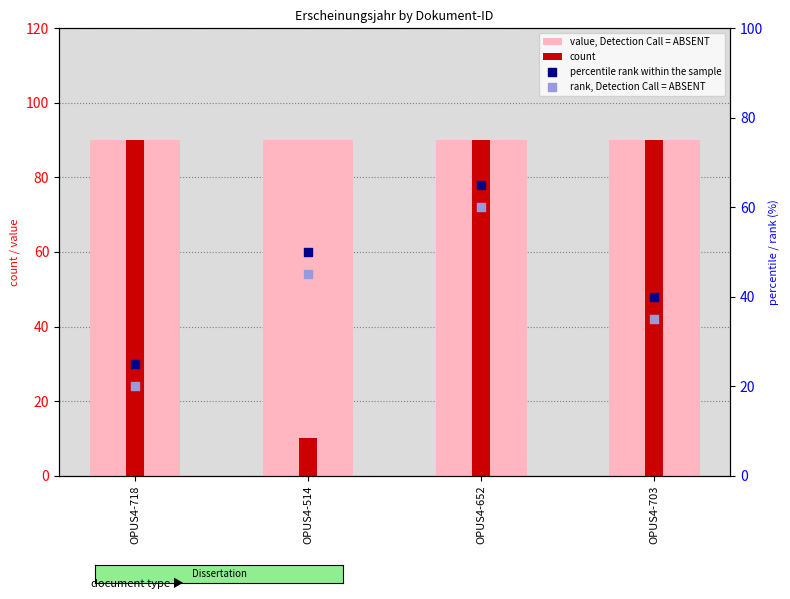

What are all the series names shown in the legend?

value, Detection Call = ABSENT, count, percentile rank within the sample, rank, Detection Call = ABSENT